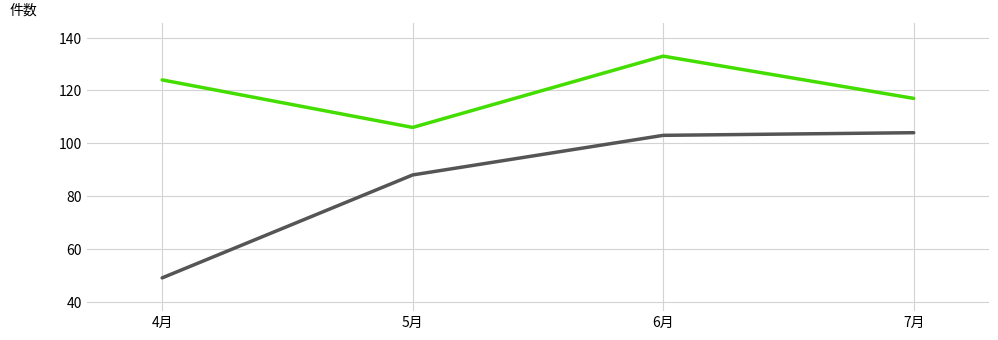

At which category is the sum across all series the highest?

6月